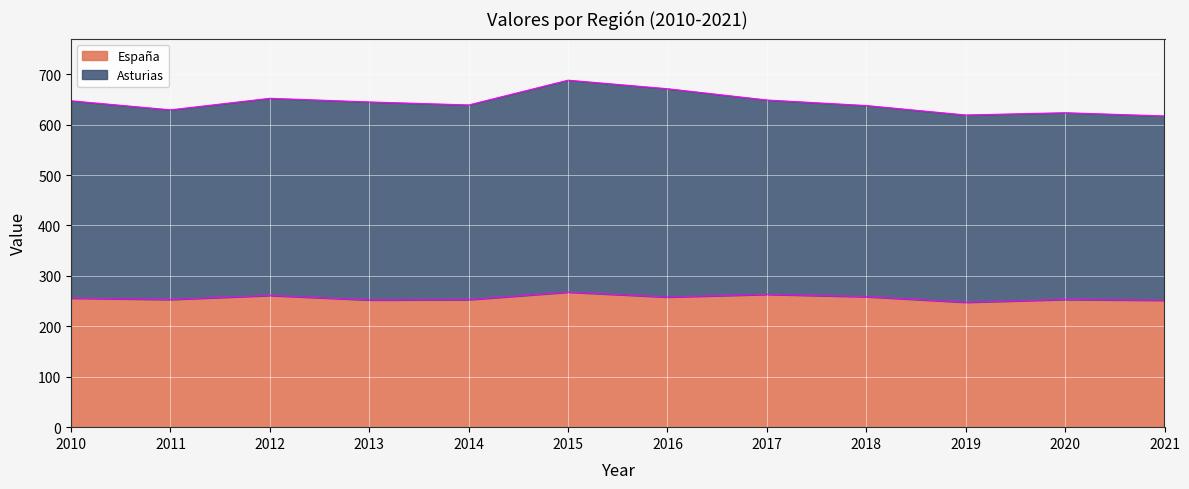

At 2017, list the series in order from largest to smallest.

Asturias, España